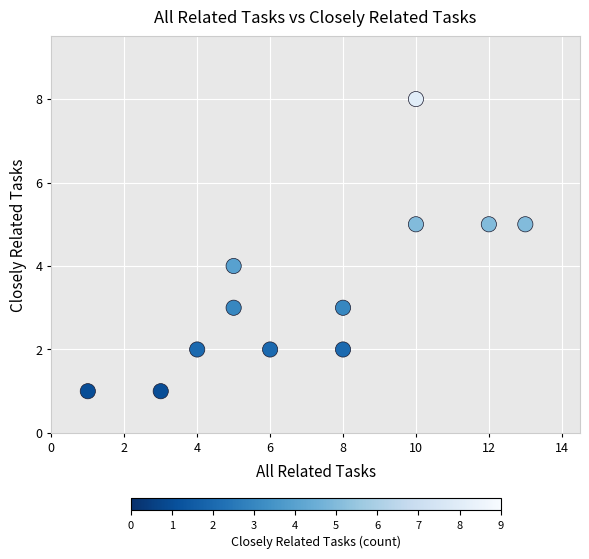

What is the average Y value?

3